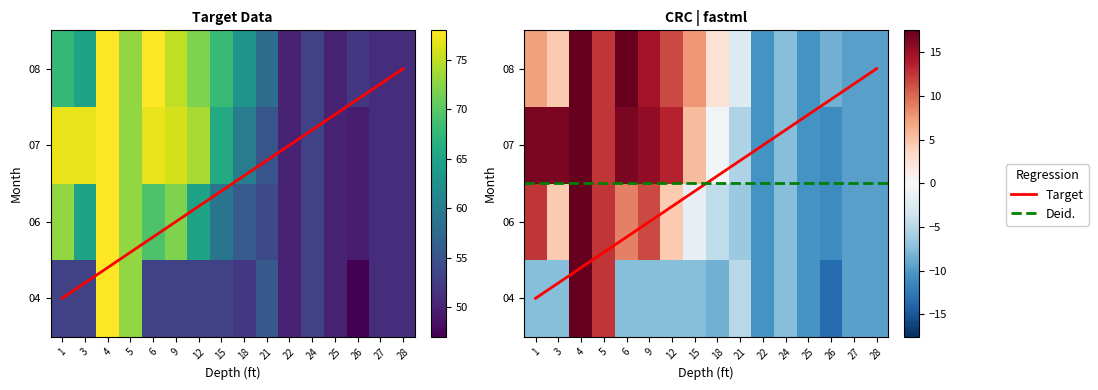

The 04 series shows 52 at 18. True or false?

True